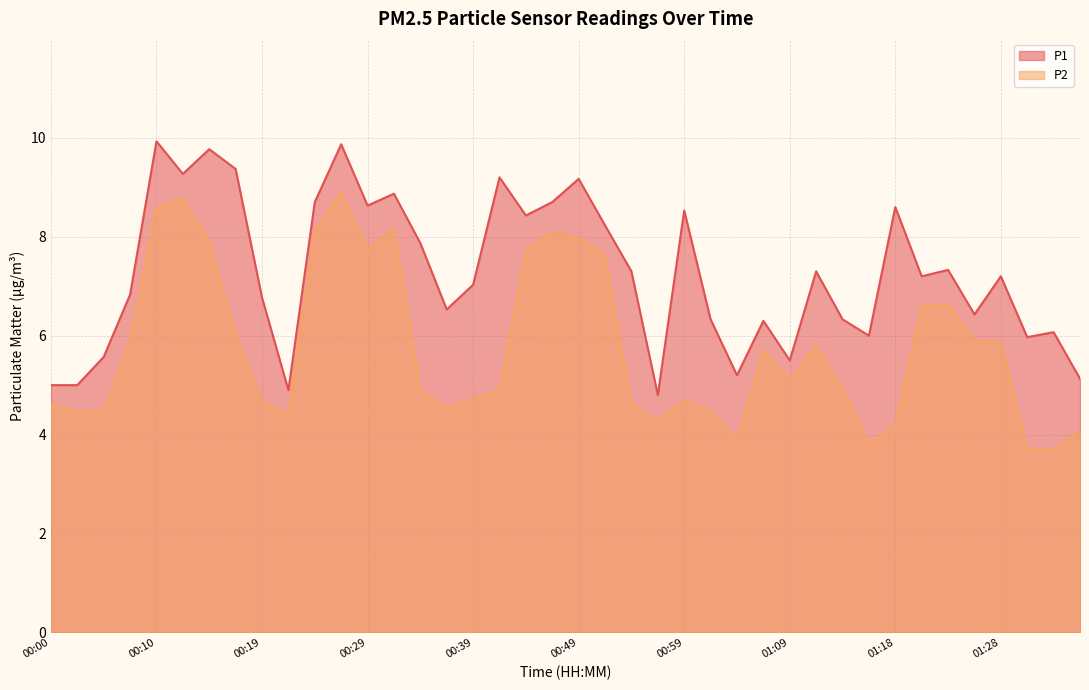

Reading left to right, extract all data points from this chart.

P1: 00:00=5.0	00:02=5.0	00:05=5.6	00:07=6.8	00:10=9.9	00:12=9.3	00:15=9.8	00:17=9.4	00:19=6.8	00:22=4.9	00:24=8.7	00:27=9.9	00:29=8.6	00:32=8.9	00:34=7.9	00:37=6.5	00:39=7.0	00:41=9.2	00:44=8.4	00:46=8.7	00:49=9.2	00:51=8.2	00:54=7.3	00:56=4.8	00:59=8.5	01:01=6.3	01:04=5.2	01:06=6.3	01:09=5.5	01:11=7.3	01:14=6.3	01:16=6.0	01:18=8.6	01:21=7.2	01:23=7.3	01:26=6.4	01:28=7.2	01:31=6.0	01:33=6.1	01:36=5.1
P2: 00:00=4.6	00:02=4.5	00:05=4.5	00:07=5.9	00:10=8.6	00:12=8.8	00:15=7.9	00:17=6.0	00:19=4.7	00:22=4.4	00:24=8.1	00:27=8.9	00:29=7.7	00:32=8.2	00:34=4.9	00:37=4.5	00:39=4.7	00:41=4.9	00:44=7.7	00:46=8.1	00:49=8.0	00:51=7.6	00:54=4.6	00:56=4.3	00:59=4.7	01:01=4.5	01:04=3.9	01:06=5.7	01:09=5.1	01:11=5.8	01:14=4.9	01:16=3.8	01:18=4.2	01:21=6.6	01:23=6.6	01:26=5.9	01:28=5.9	01:31=3.7	01:33=3.7	01:36=4.1